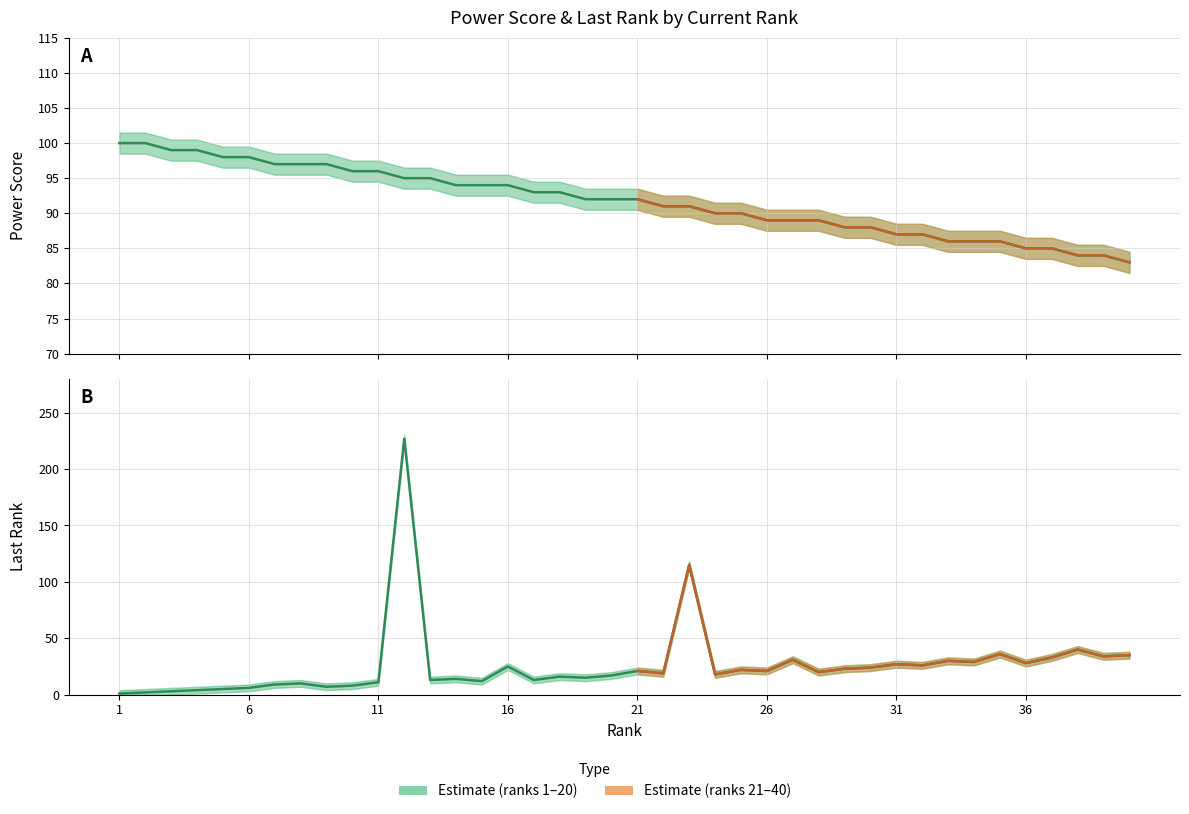

At how many categories does at least one series exceed 37?

40